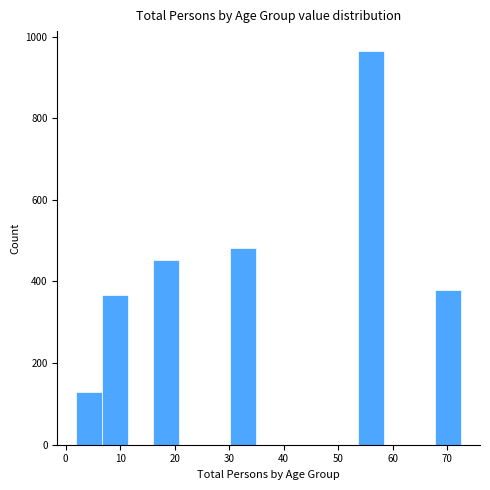

Over which range of the x-axis is the bar tallest?

53.7 to 58.4